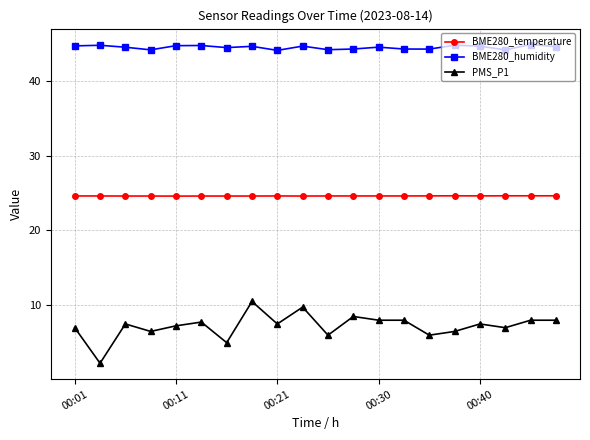

What is the average value of the PMS_P1 series?

7.2